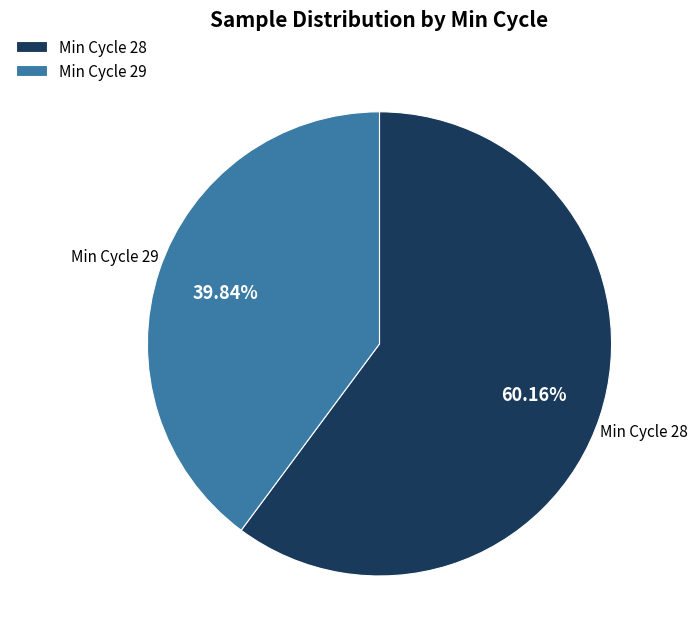

Which slice represents more than half of the pie?

Min Cycle 28